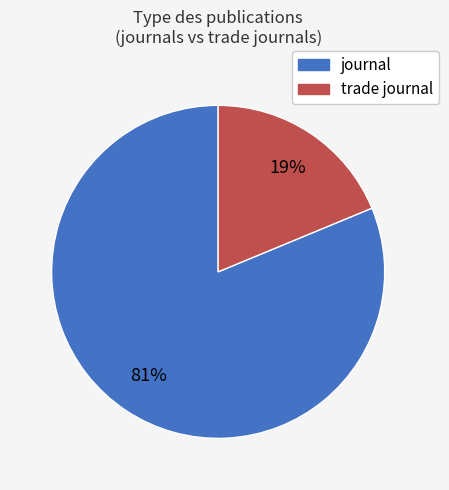

What is the ratio of the value at journal to the value at trade journal?

4.3